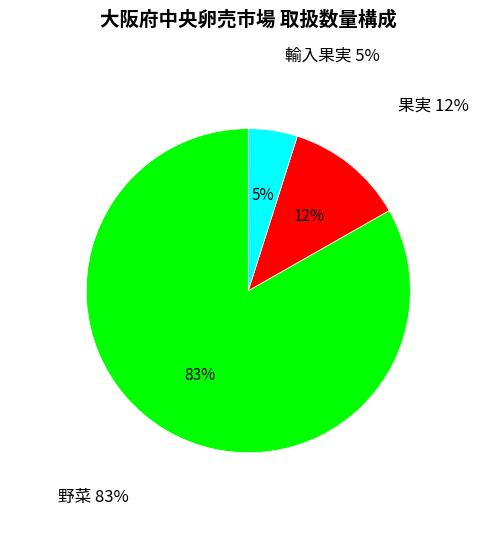

What is the majority slice?

野菜